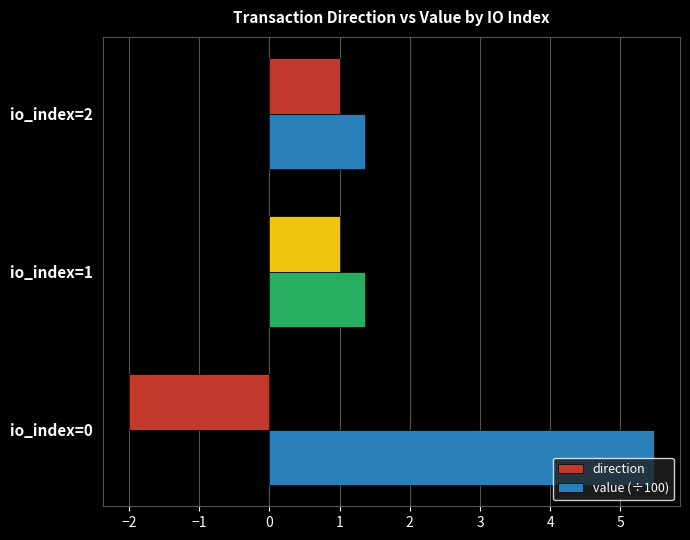

At how many categories does at least one series exceed 2?

1